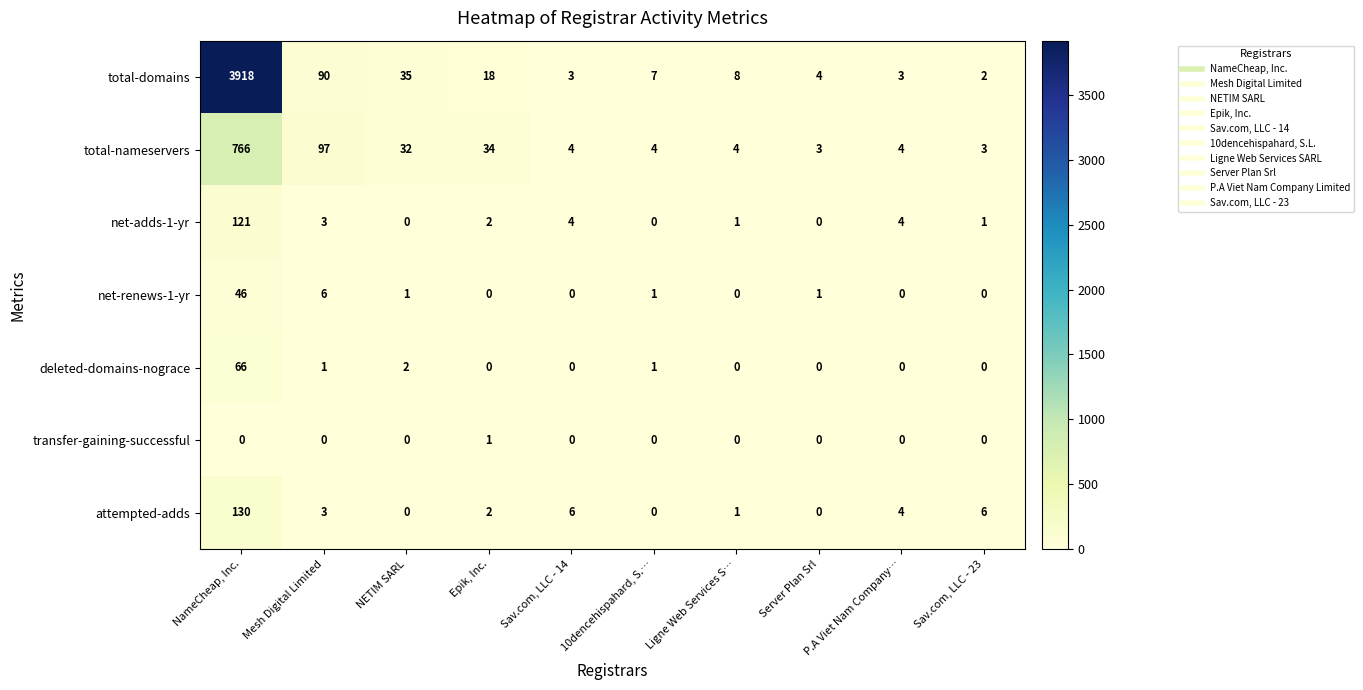

What is the highest value of the attempted-adds series?

130